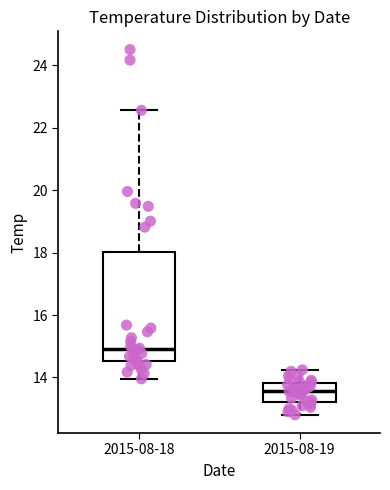

Reading left to right, transcribe this box plot: for each box, give where its median line is, the range the box spans, and where its two whiskers end, as read against the y-axis. The values are not printed on the chart, so give them approximately, as read against the axis.

2015-08-18: median 15.0, box 14.6 to 18.0, whiskers 14.0 to 22.6
2015-08-19: median 13.6, box 13.2 to 13.8, whiskers 12.8 to 14.2